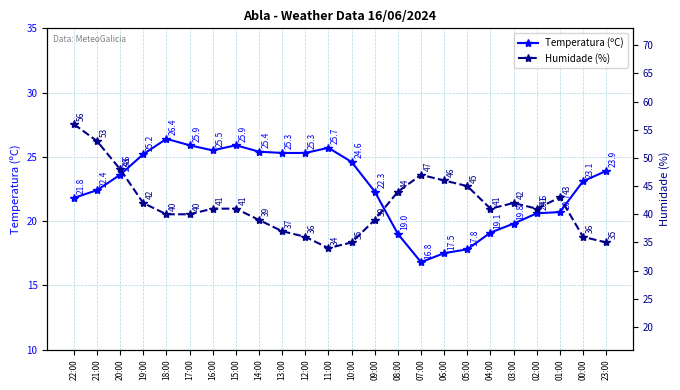

What is the smallest value displayed?

16.8